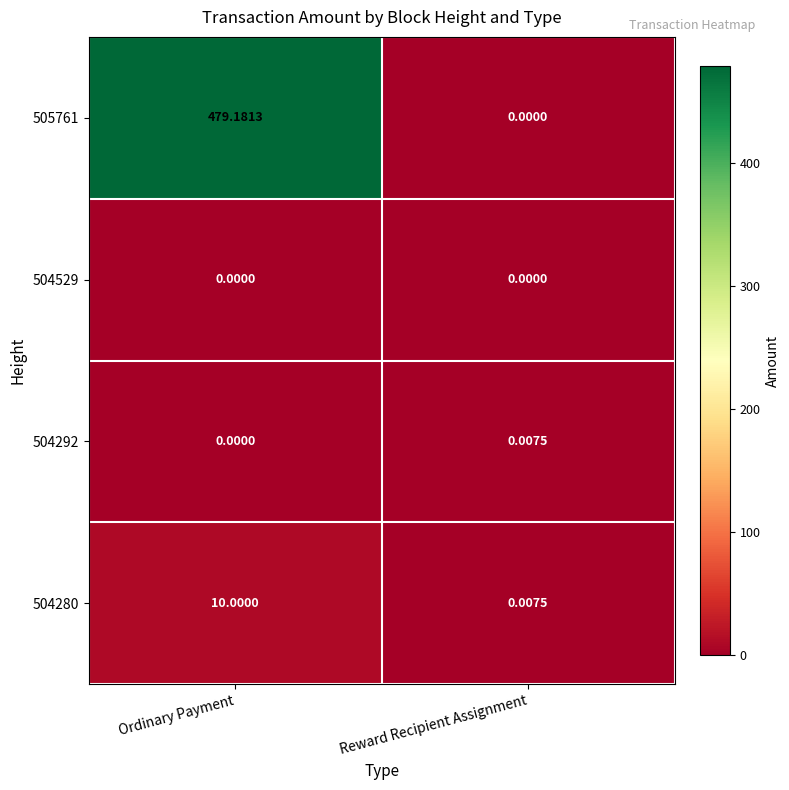

At which category does the chart reach its peak across all series?

Ordinary Payment